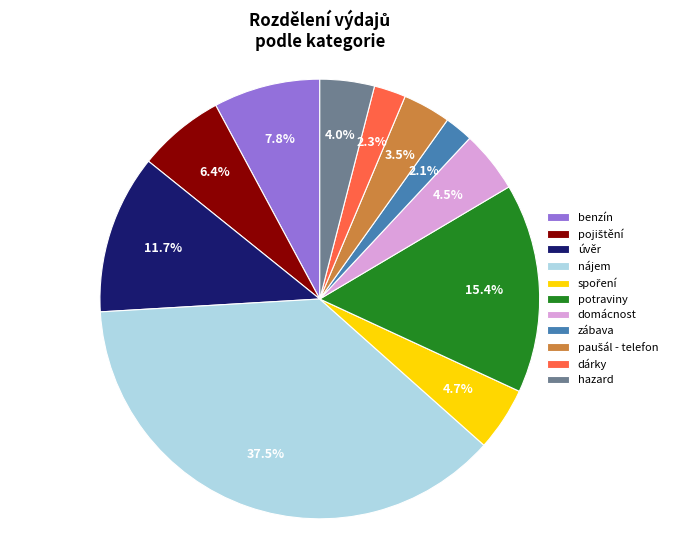

What is the largest slice in the pie chart?

nájem